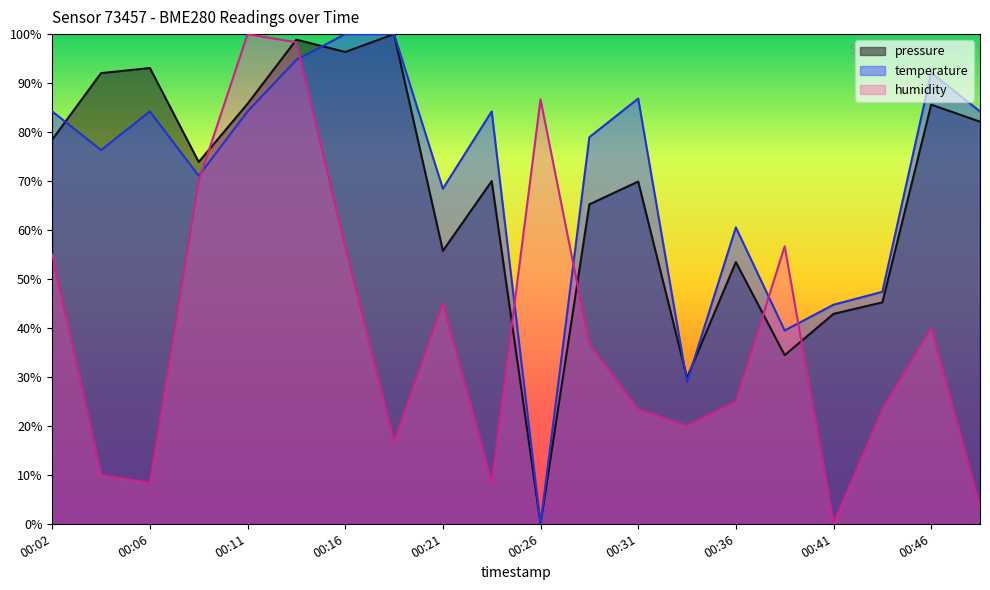

Does the chart display data point markers on the line(s)?

No